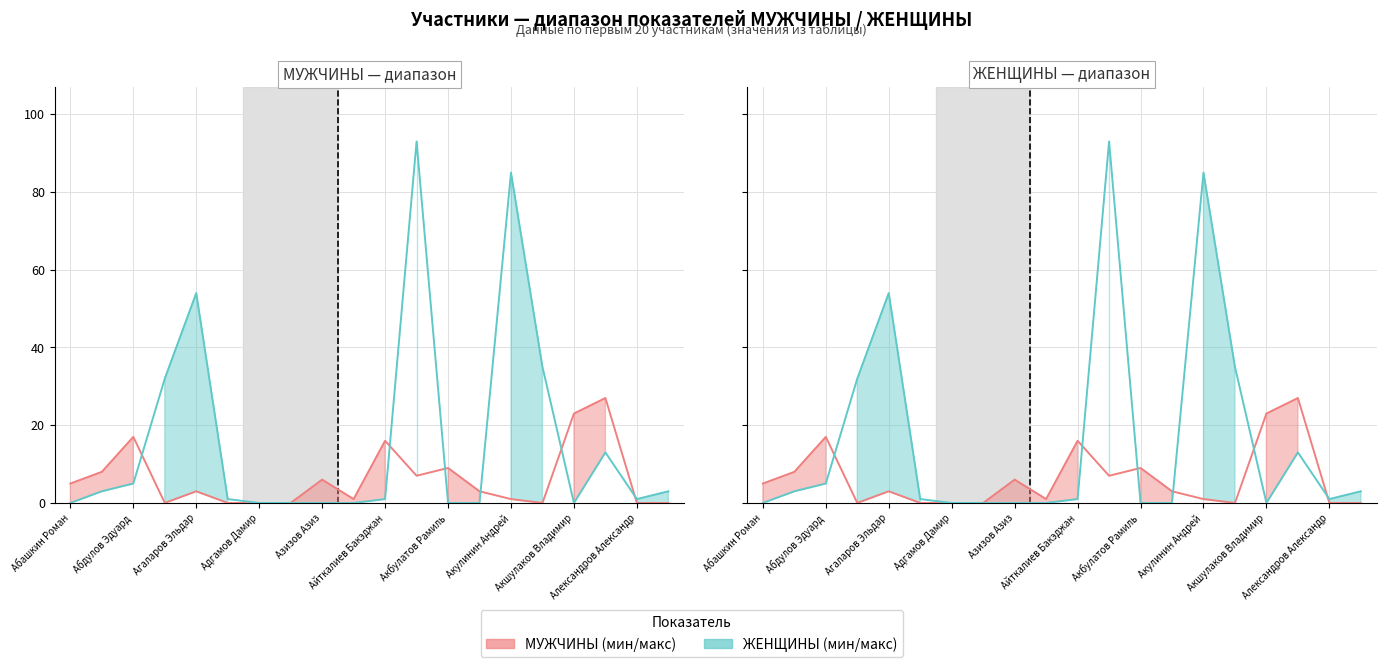

What is the value of the ЖЕНЩИНЫ point at the 6th from the left?

1